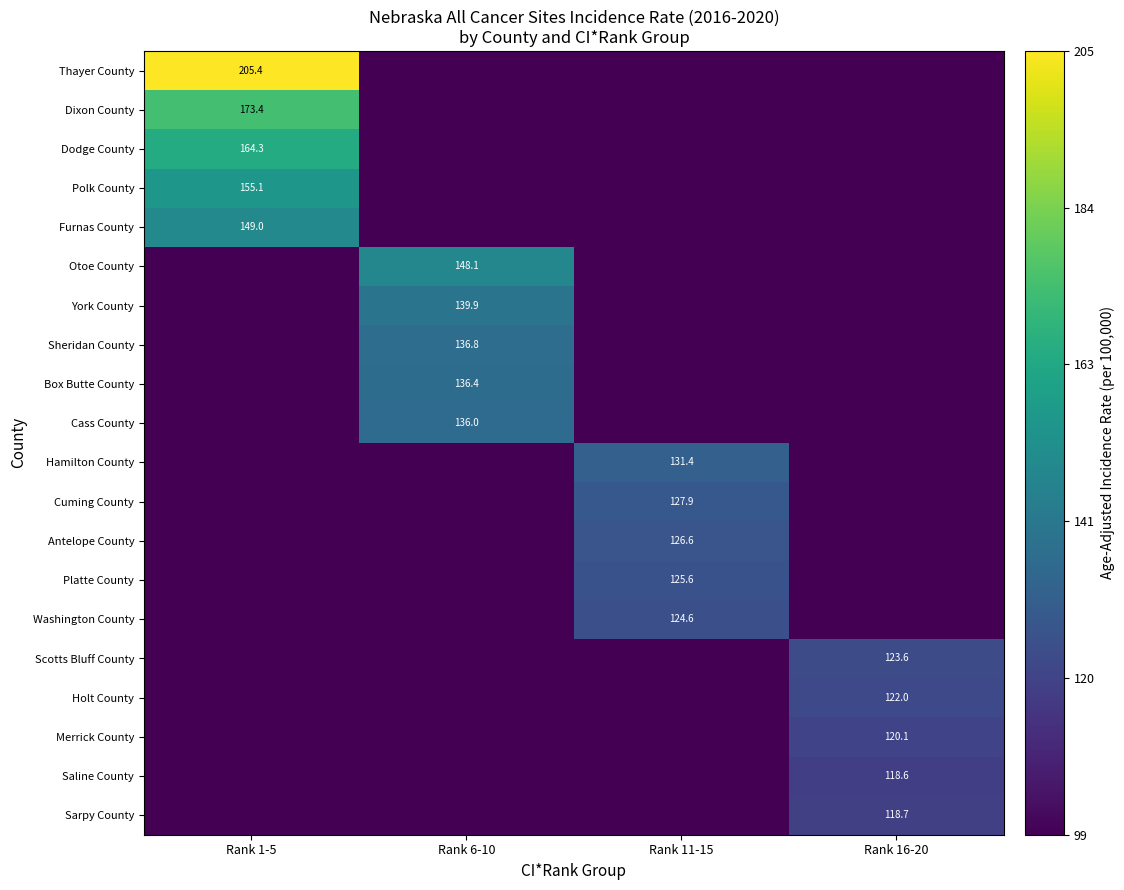

What is the spread (max minus min) of values at Rank 11-15?

32.8